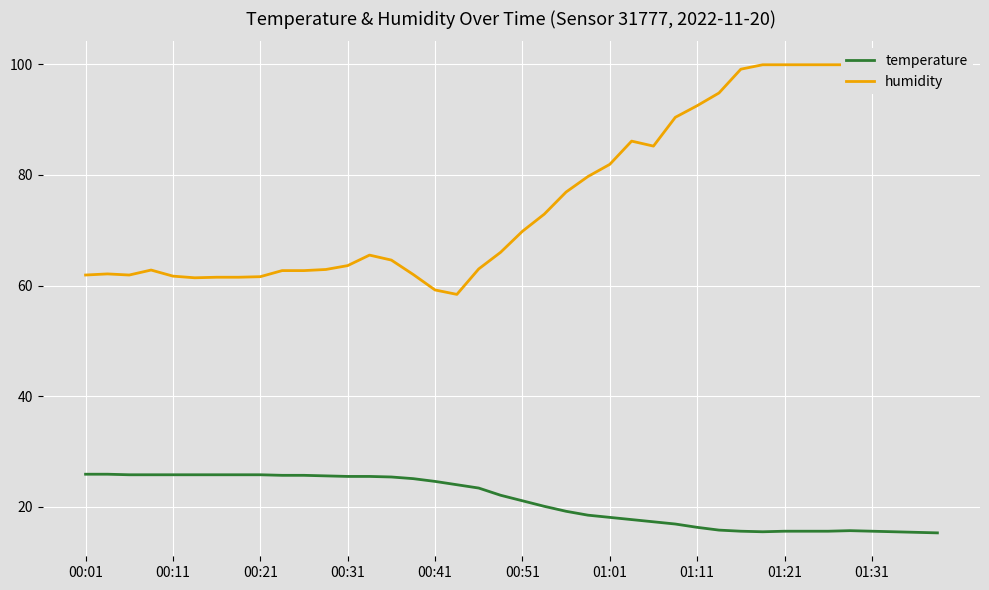

What are all the series names shown in the legend?

temperature, humidity